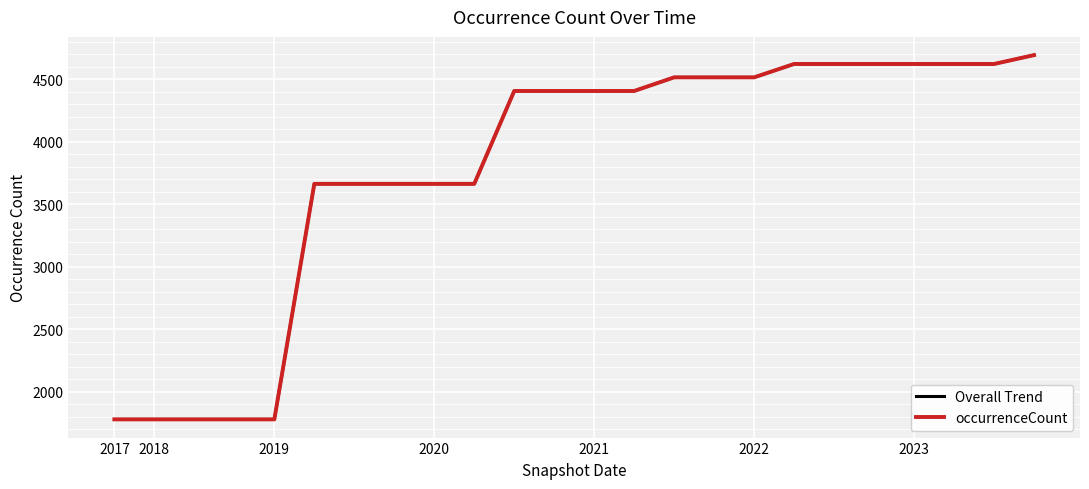

True or false: Overall Trend has more than 0 interior local peaks.

False